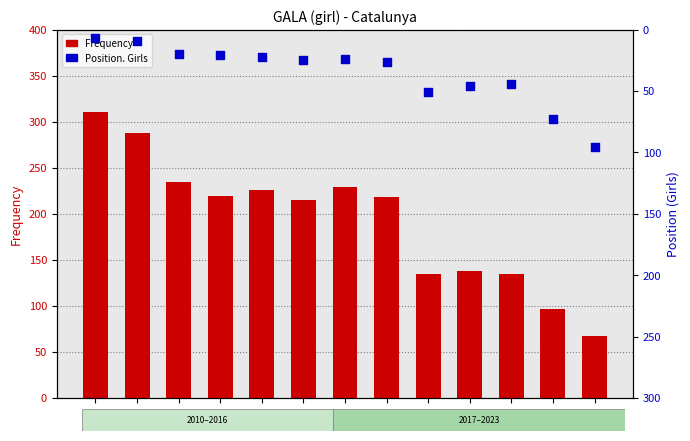

Is the value of Frequency at 2023 greater than the value of Position. Girls at 2012?

Yes